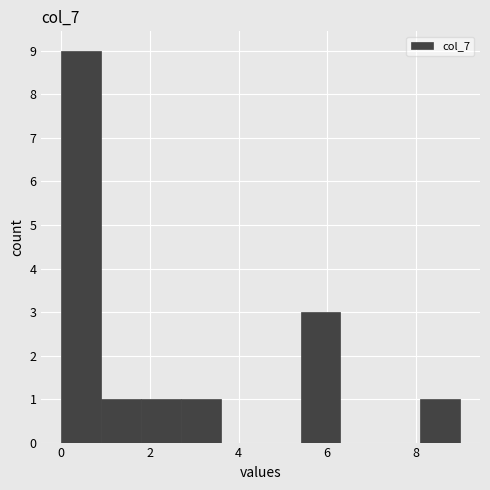

Reading left to right, transcribe this chart: for each bar, give the range it covers on the x-axis and its height. Neither the bar edges nor the heights are printed on the chart, so give them approximately, as read against the axes.

0.0 to 0.9: 9
0.9 to 1.8: 1
1.8 to 2.7: 1
2.7 to 3.6: 1
3.6 to 4.5: 0
4.5 to 5.4: 0
5.4 to 6.3: 3
6.3 to 7.2: 0
7.2 to 8.1: 0
8.1 to 9.0: 1